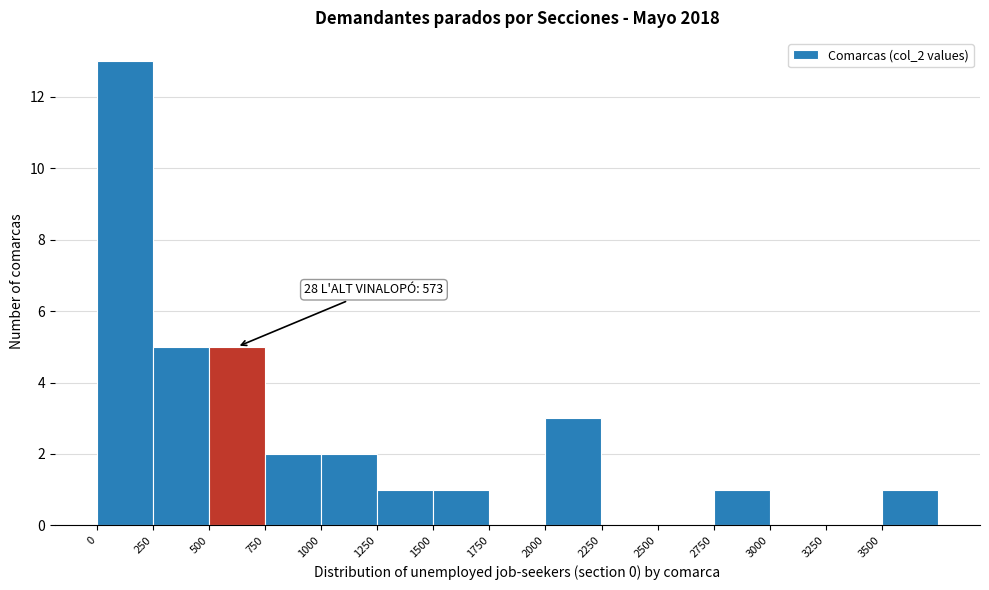

Over which range of the x-axis is the bar tallest?

0 to 250